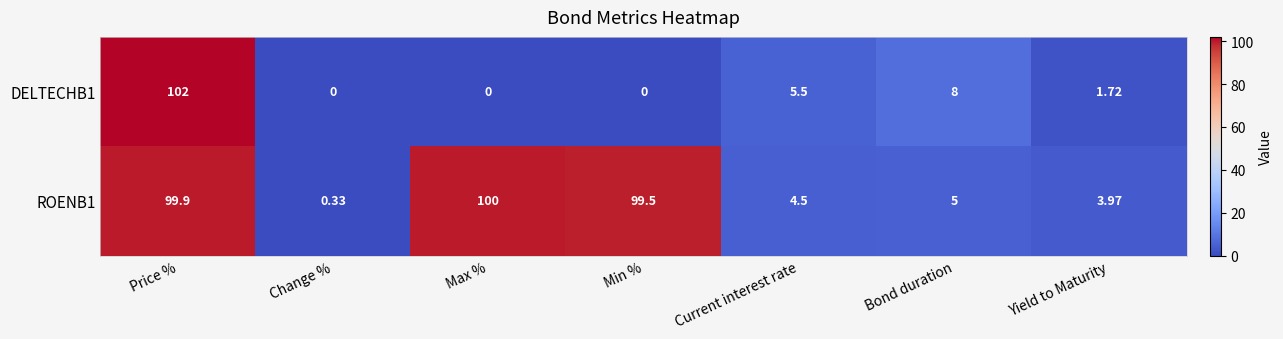

Is the value of DELTECHB1 at Bond duration greater than the value of ROENB1 at Current interest rate?

Yes